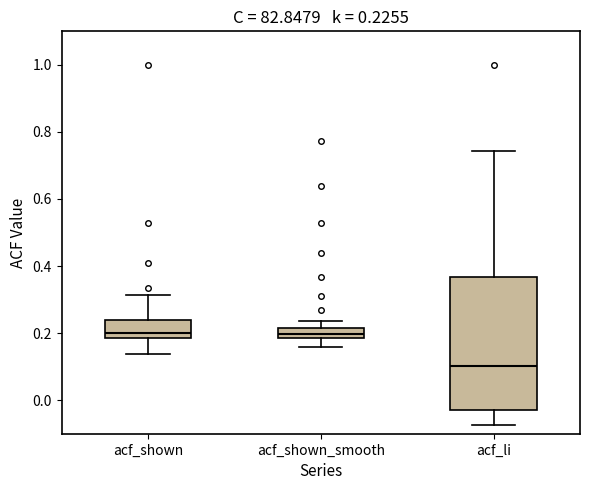

Which box is the tallest, from its lower edge to its upper edge?

acf_li